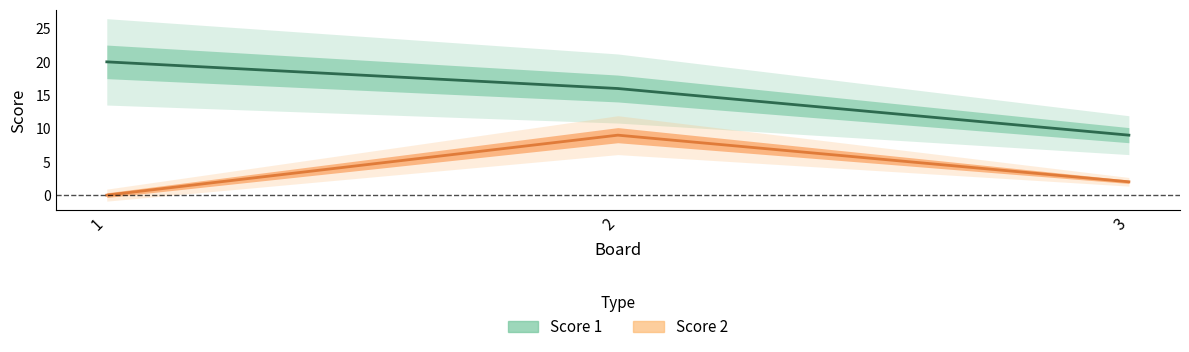

List the series in order of their overall mean, lowest first.

Score 2, Score 1